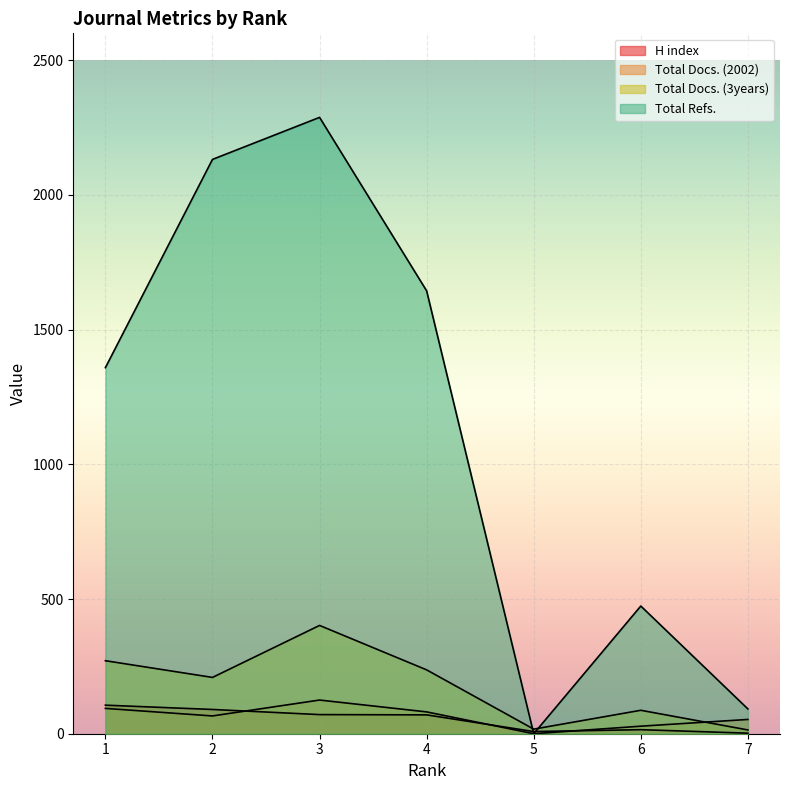

What is the difference between the highest and lowest values at 5?

17